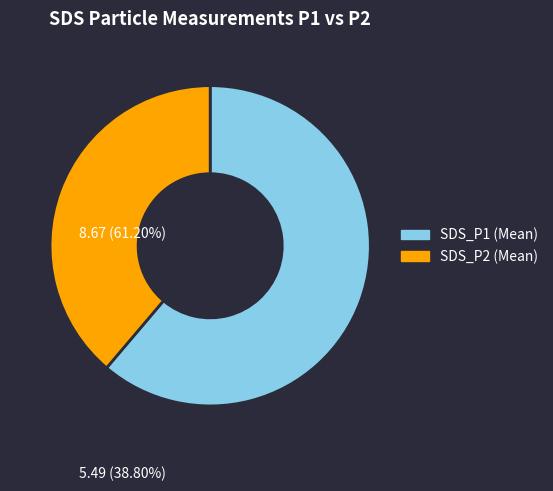

Which slice is the largest?

SDS_P1 (Mean)